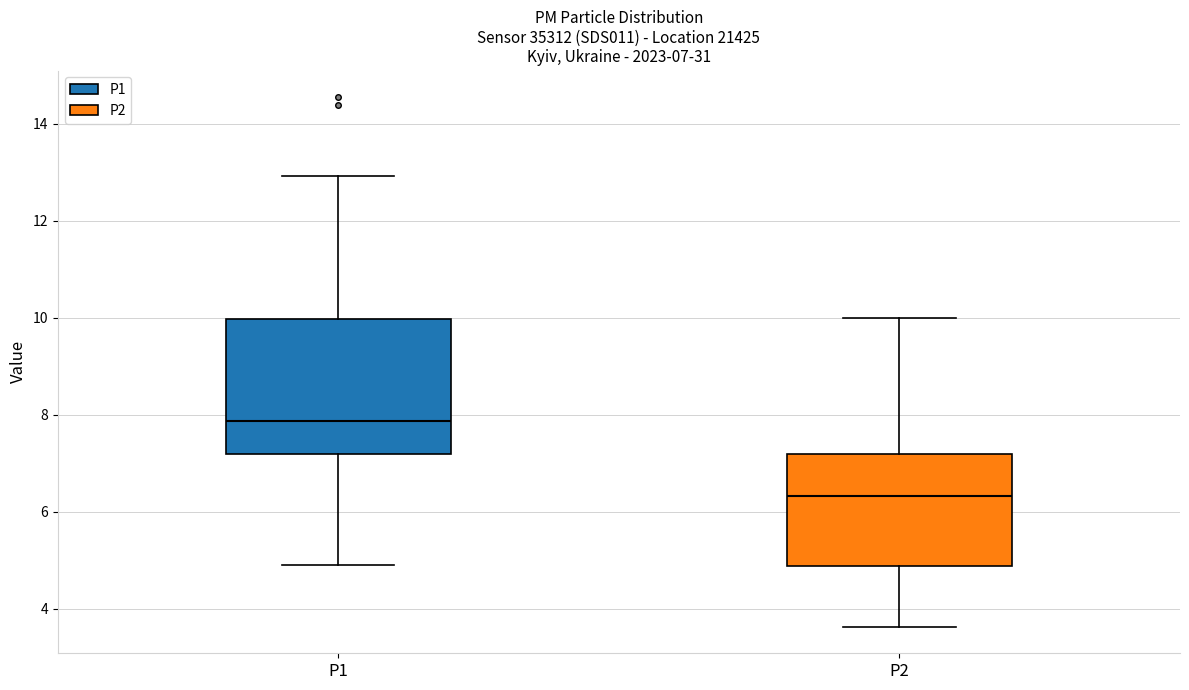

Comparing the boxes themselves (not the whiskers), which one is the tallest?

P1